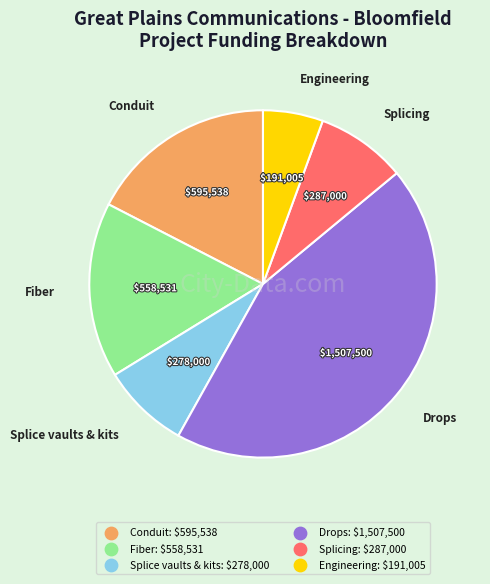

Is Splicing the majority of the pie?

No